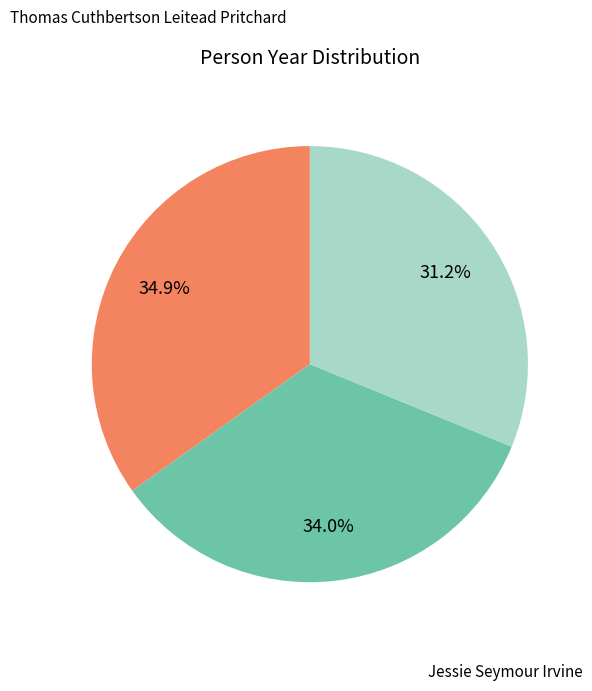

Does any single category account for the majority?

No